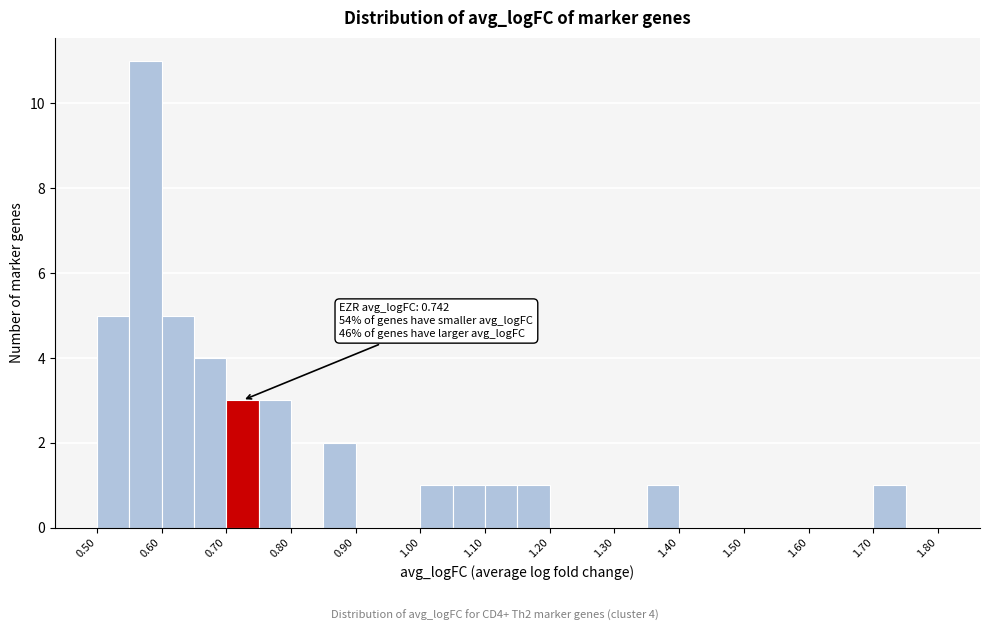

Which range on the x-axis has the tallest bar?

0.55 to 0.60